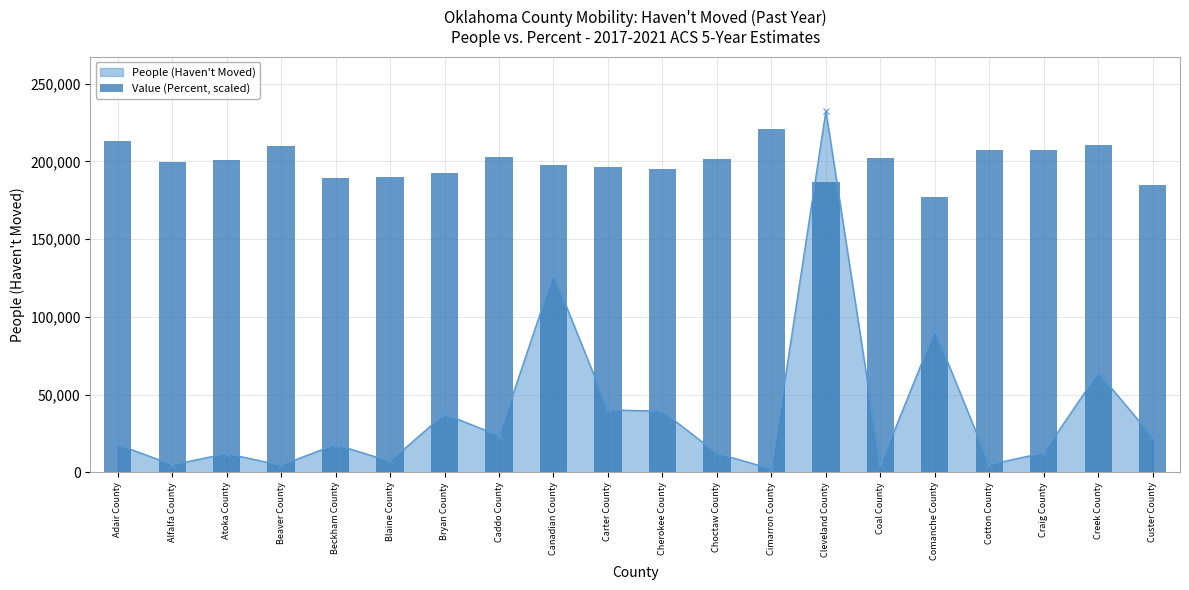

What is the value of the 12th bar from the left?

201329.4